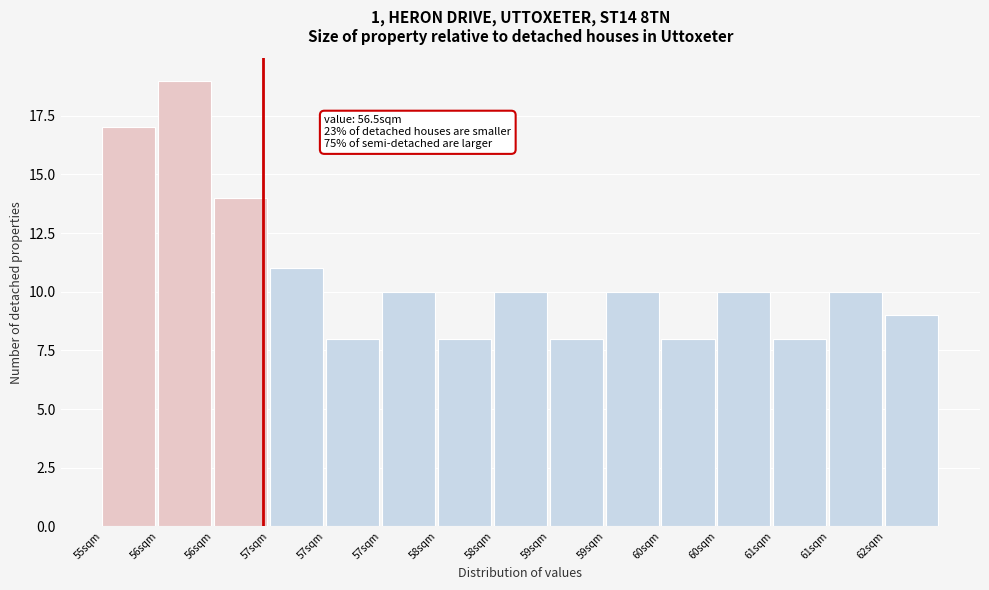

How many bars are there in total?

15